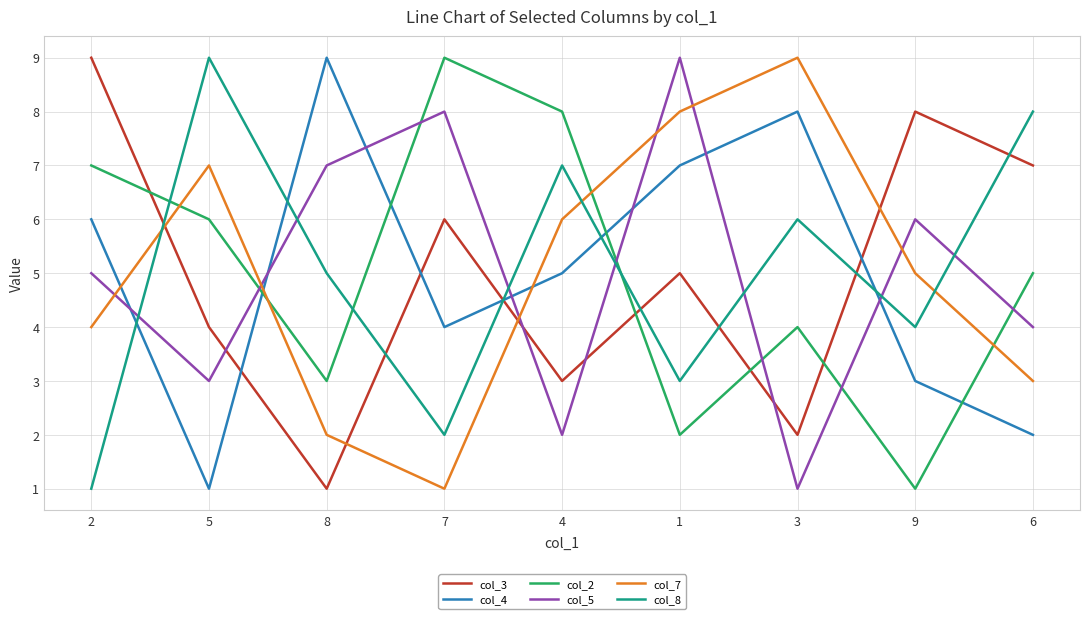

What is the total value across all series at 1?

34